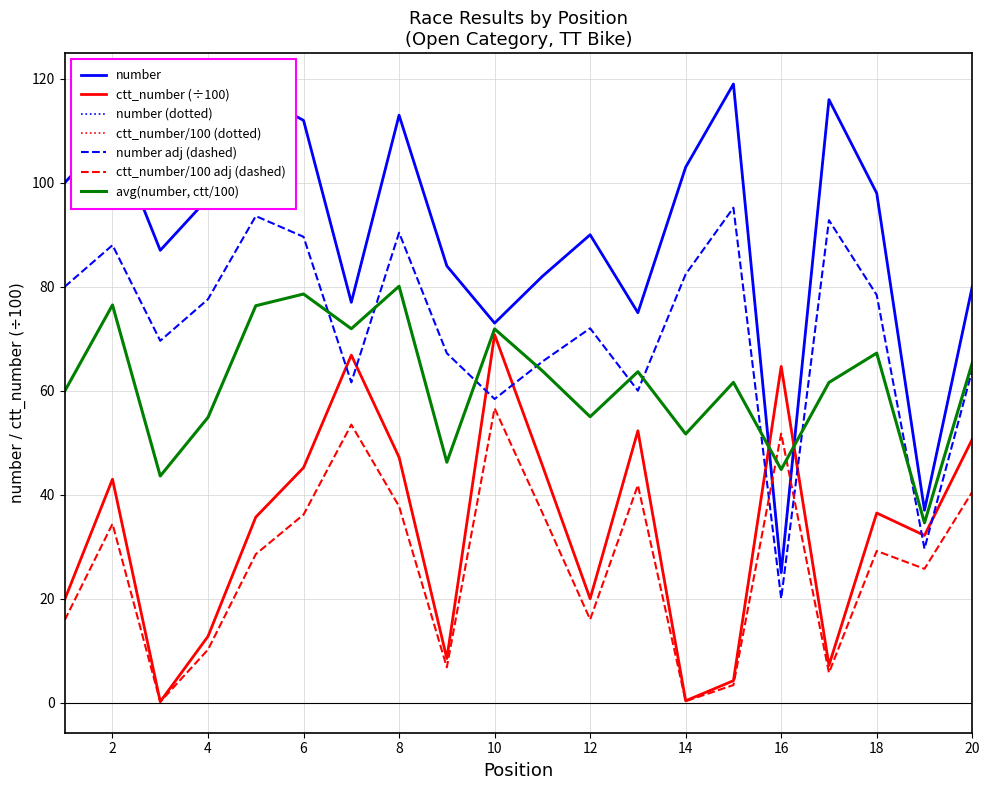

Does the chart display data point markers on the line(s)?

No